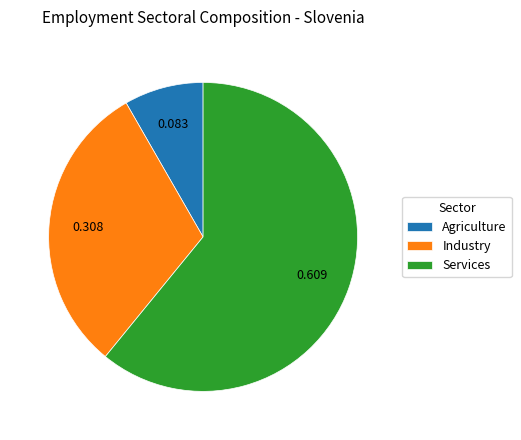

Which has a higher value, Industry or Agriculture?

Industry